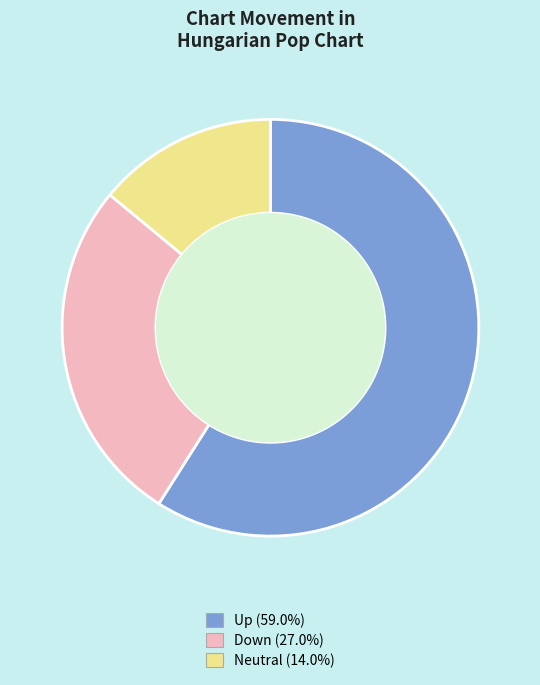

Is there any slice that represents more than half of the pie?

Yes